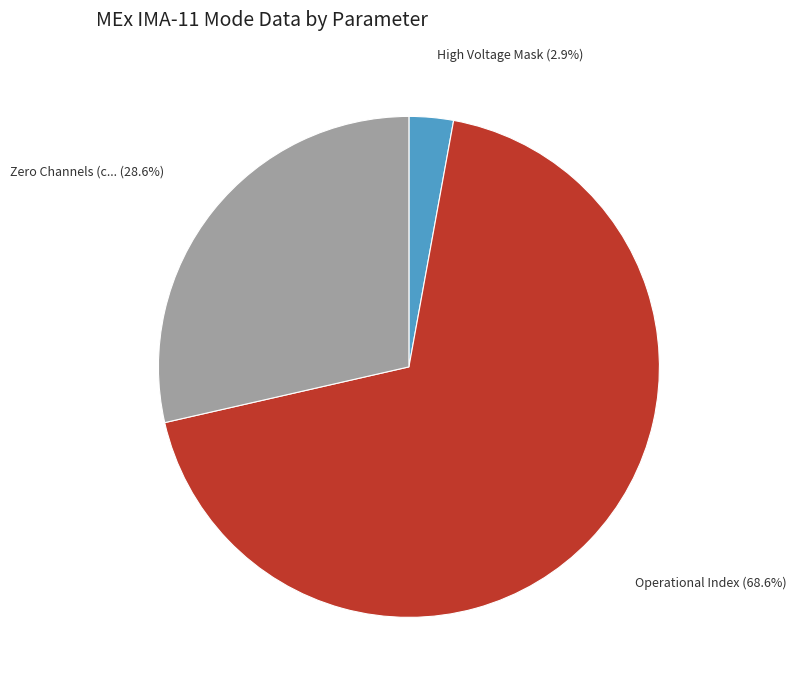

Does any single category account for the majority?

Yes